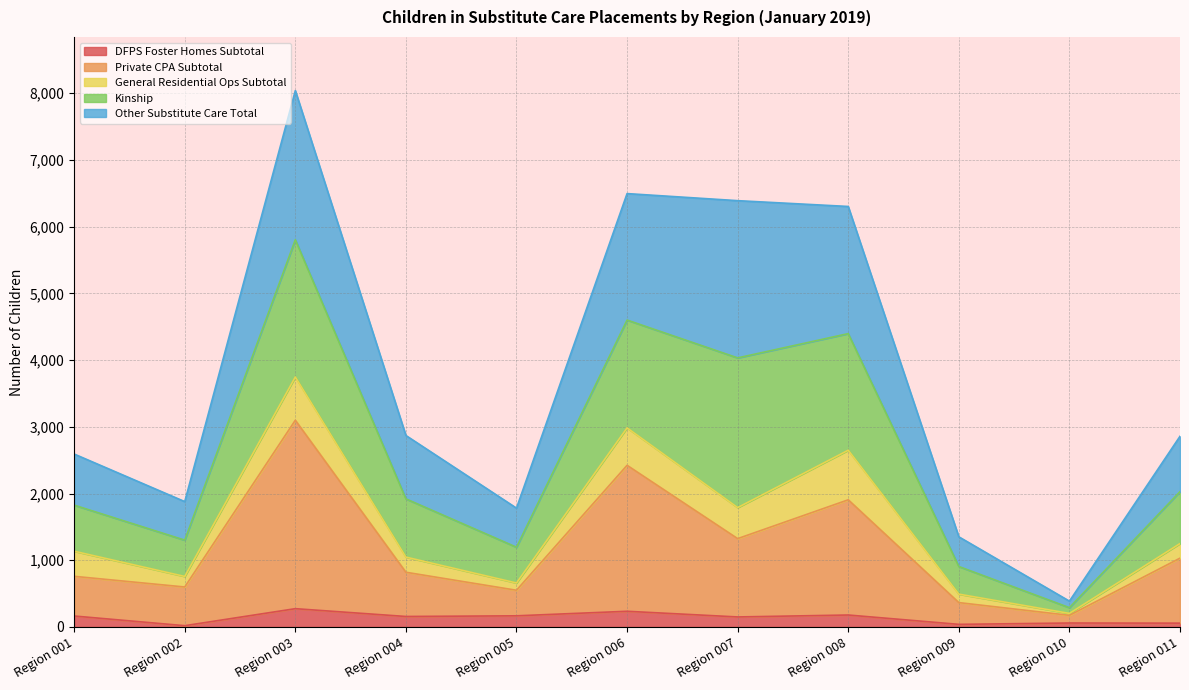

Is the value of Other Substitute Care Total at Region 001 greater than the value of DFPS Foster Homes Subtotal at Region 004?

Yes